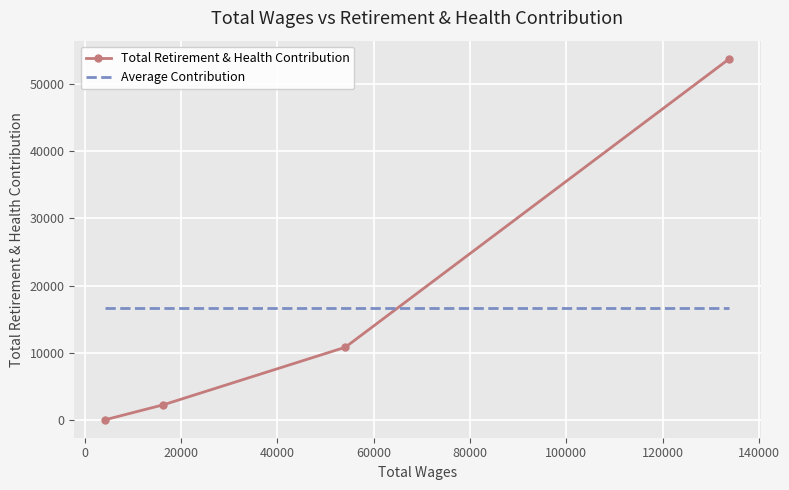

True or false: Total Retirement & Health Contribution has more than 2 interior local peaks.

False